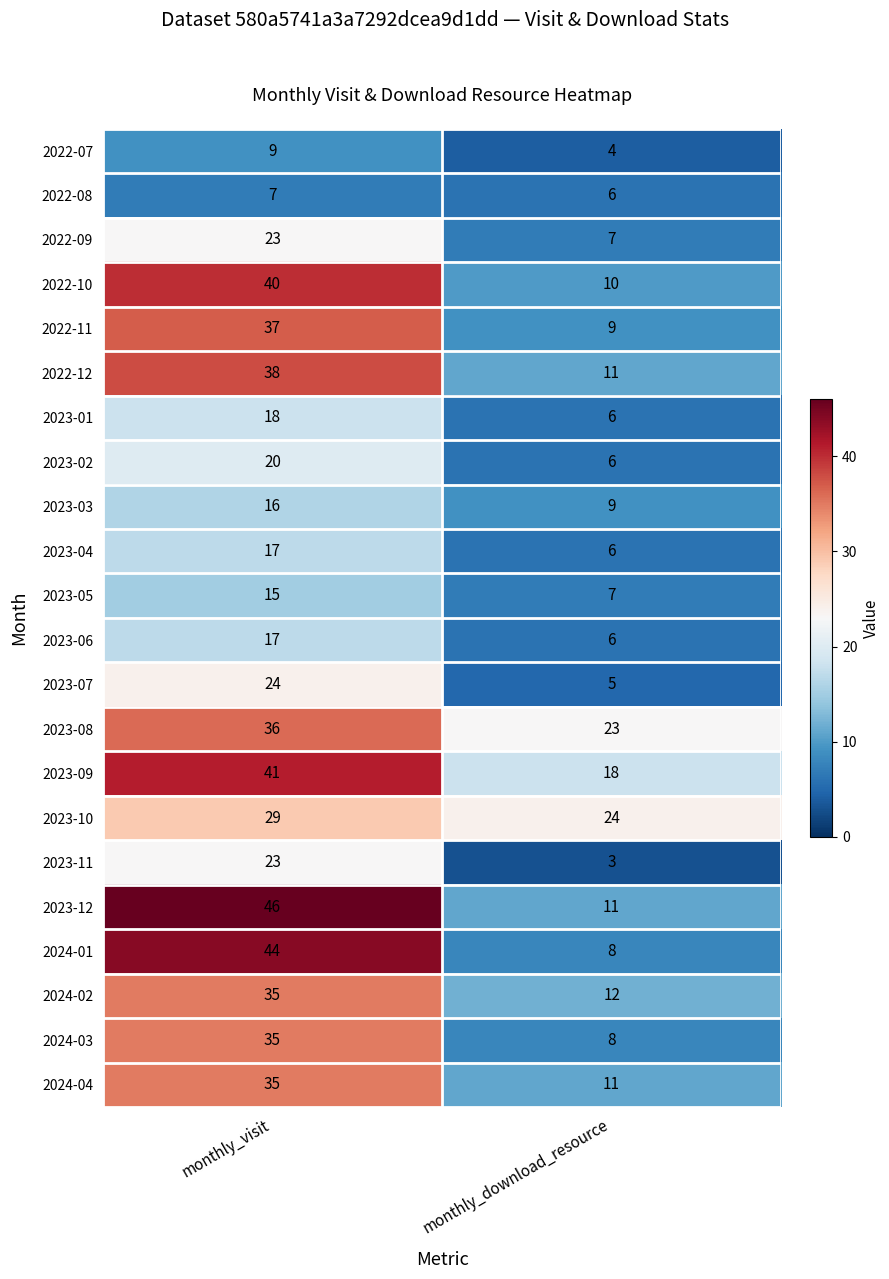

What is the difference between the highest and lowest values at monthly_visit?

39